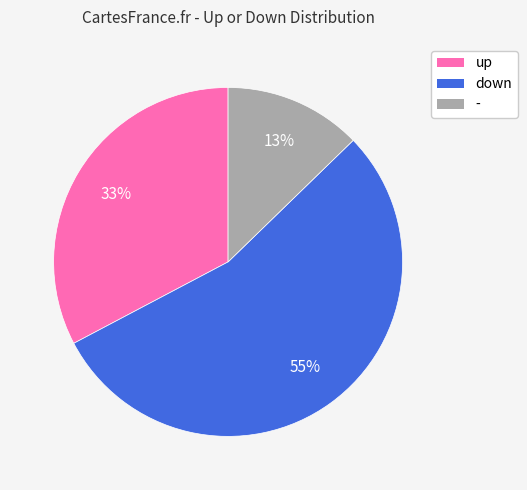

To the nearest percent, what is the average slice percentage?

33%